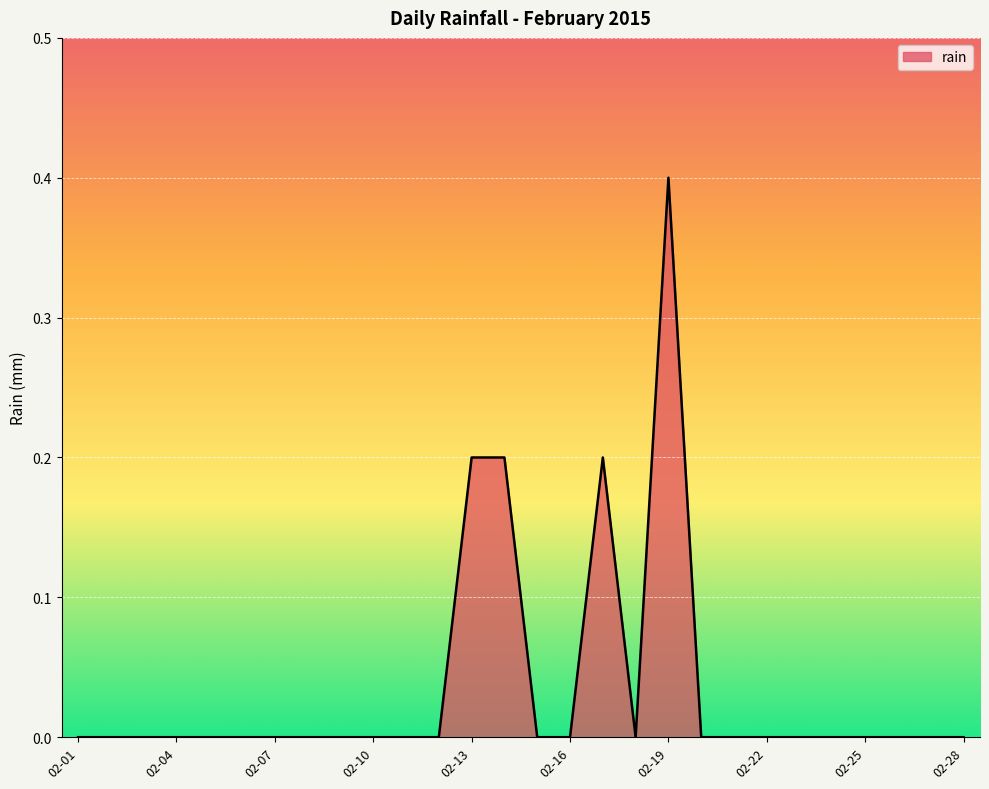

What is the greatest value displayed?

0.4